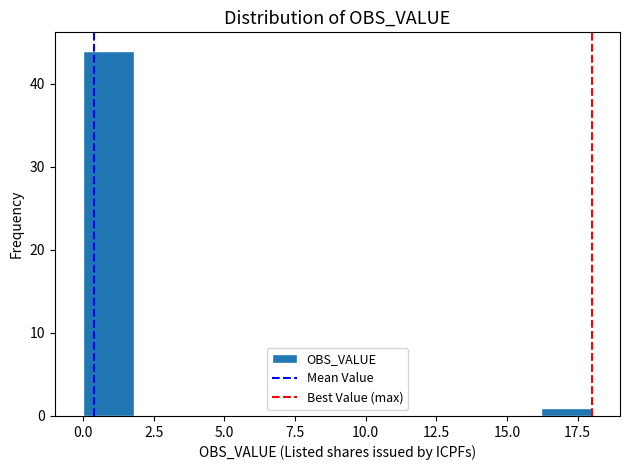

Around what value on the x-axis is the tallest bar? Give the approximate position of its centre, as read against the axis.

1.0